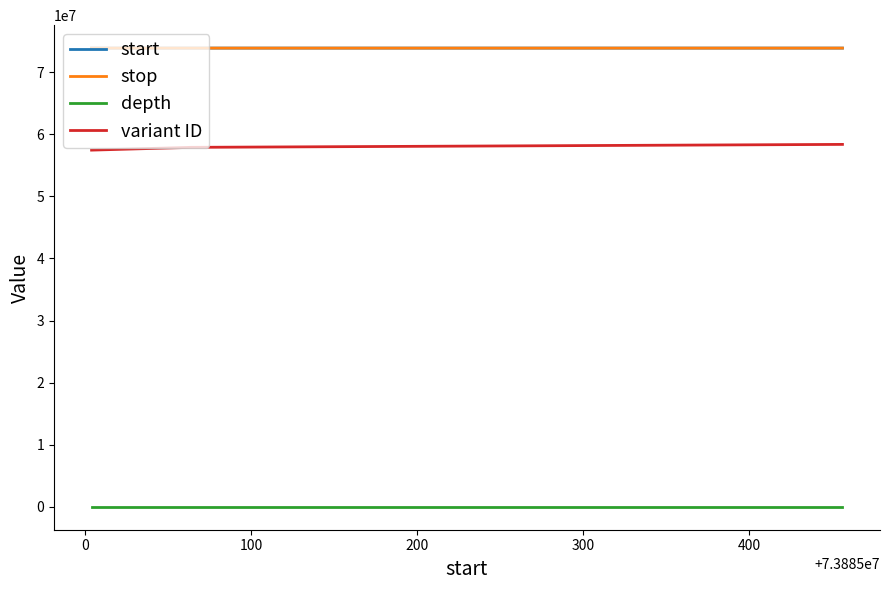

What is the greatest value displayed?

73885457